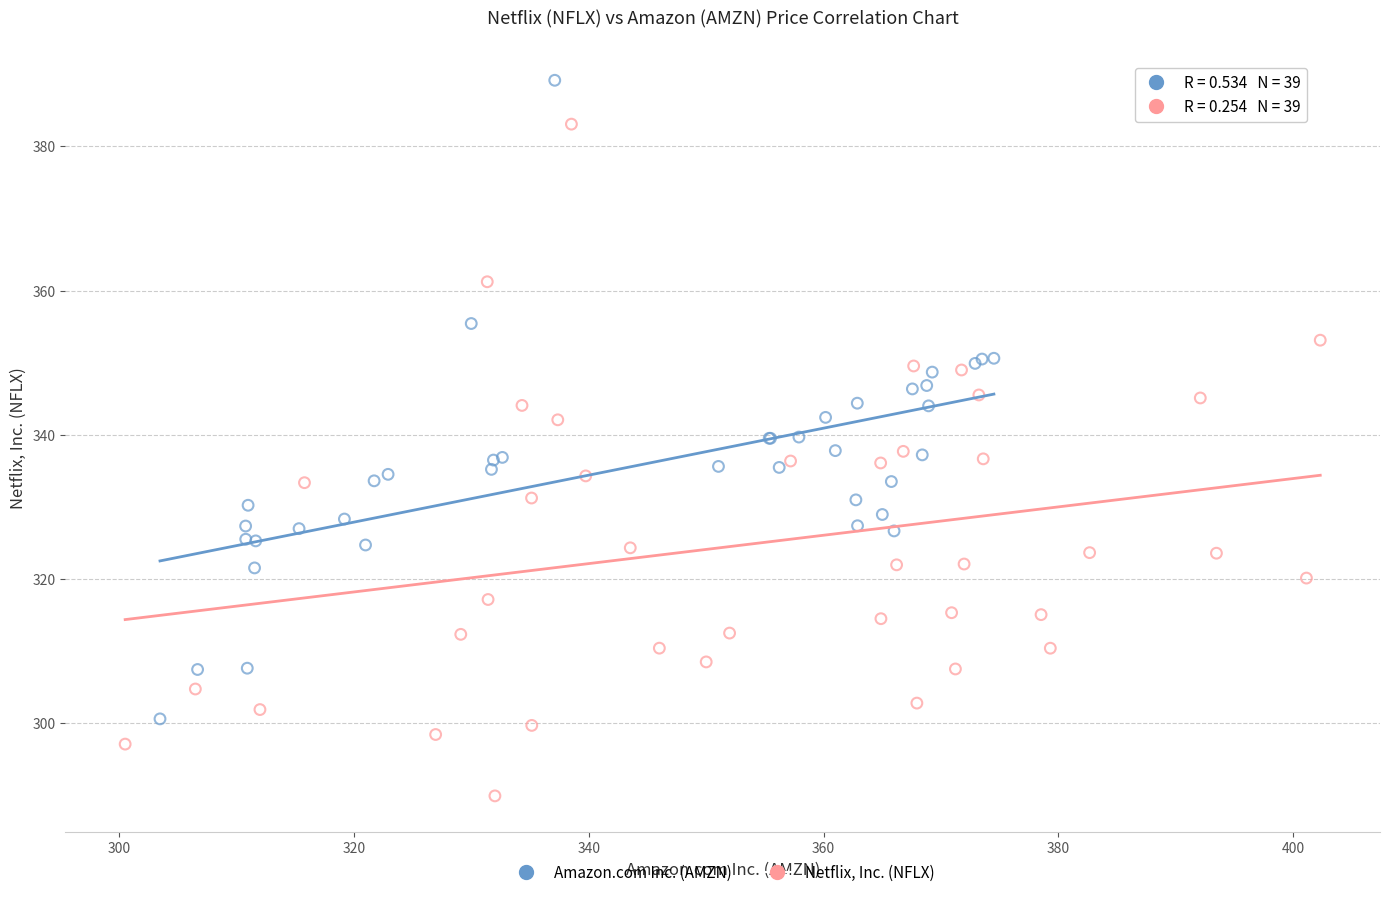

Which series reaches the minimum Y coordinate?

Netflix, Inc. (NFLX)